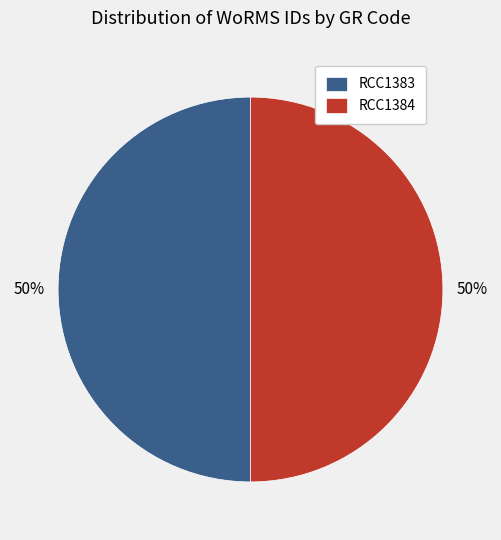

Is it true that RCC1384 is 50% of the pie?

True